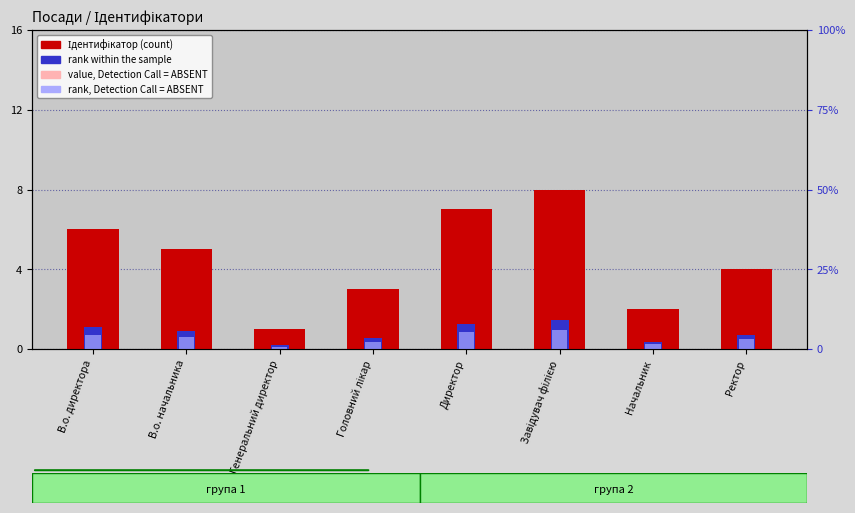

What is the approximate value of value, Detection Call = ABSENT at Директор?

3.9